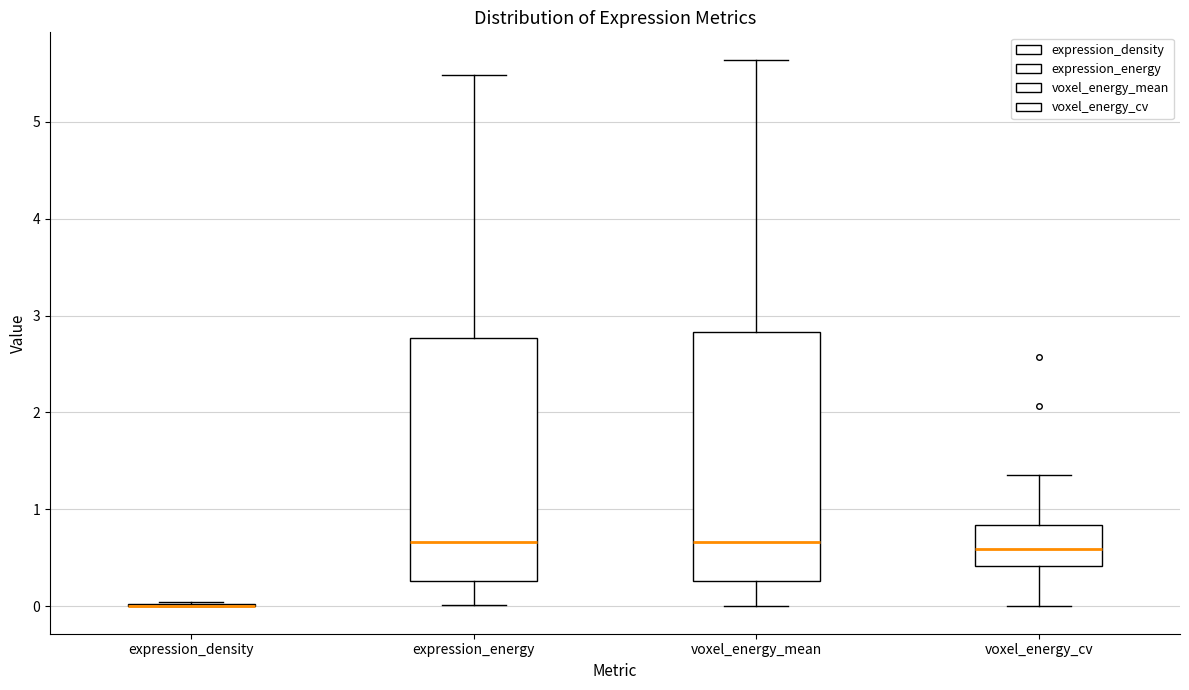

Reading left to right, transcribe this box plot: for each box, give where its median line is, the range the box spans, and where its two whiskers end, as read against the y-axis. The values are not printed on the chart, so give them approximately, as read against the axis.

expression_density: box collapsed to a line at 0.0, whiskers 0.0 to 0.0
expression_energy: median 0.7, box 0.3 to 2.8, whiskers 0.0 to 5.5
voxel_energy_mean: median 0.7, box 0.3 to 2.8, whiskers 0.0 to 5.6
voxel_energy_cv: median 0.6, box 0.4 to 0.8, whiskers 0.0 to 1.4